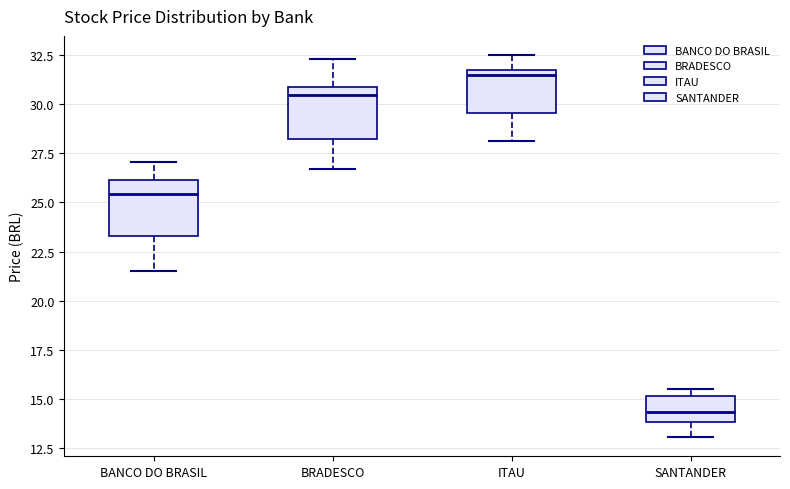

Where does the median line of the box for SANTANDER sit on the y-axis? The values are not printed on the chart, so give them approximately, as read against the axis.

14.5